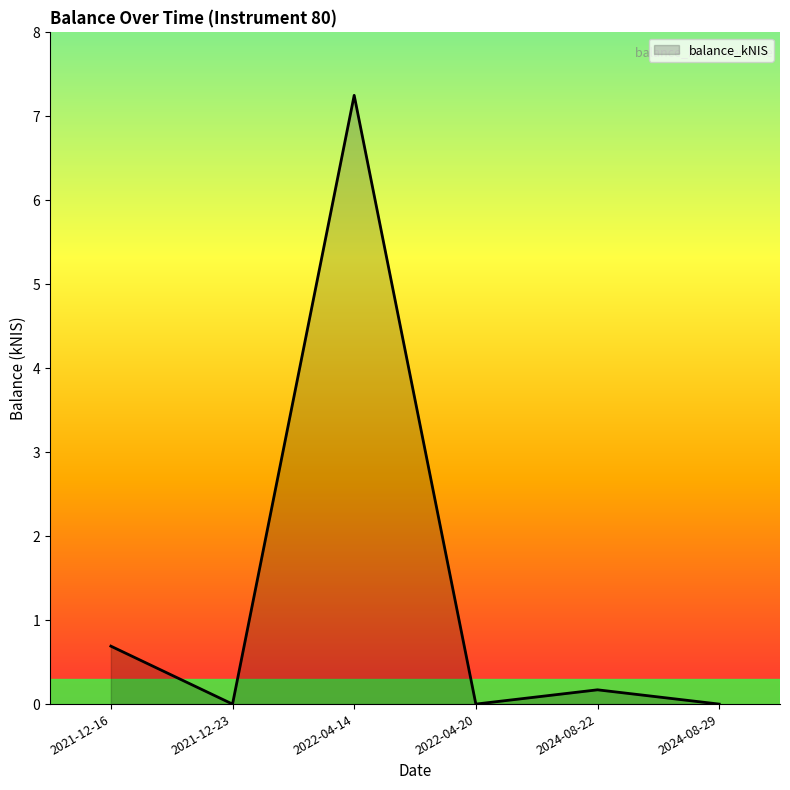

Which category has the highest value across all series?

2022-04-14